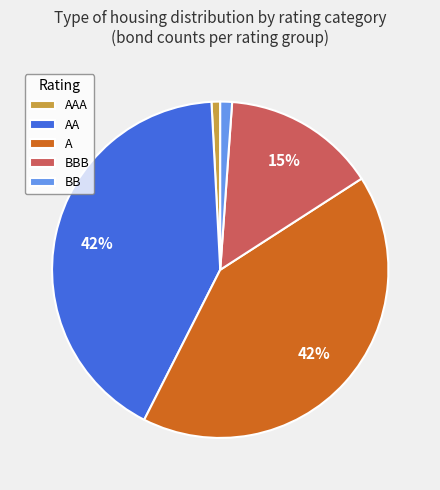

How many slices are in this pie chart?

5